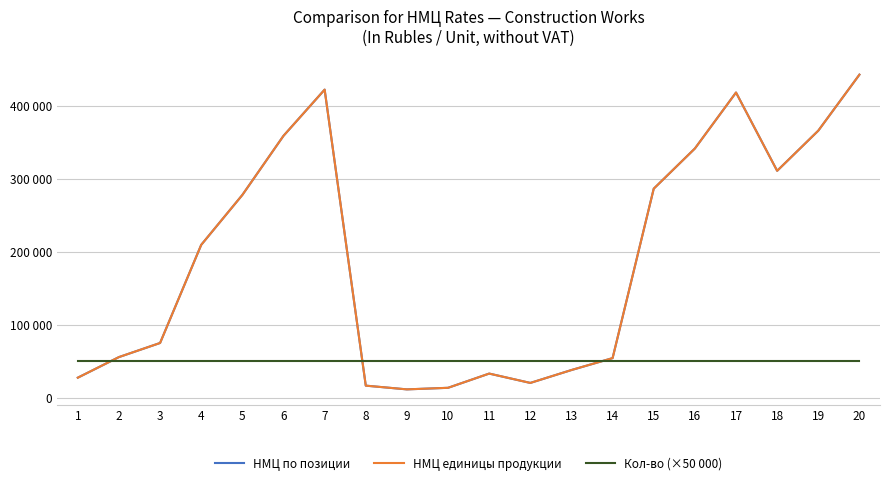

Does the chart have visible grid lines?

Yes